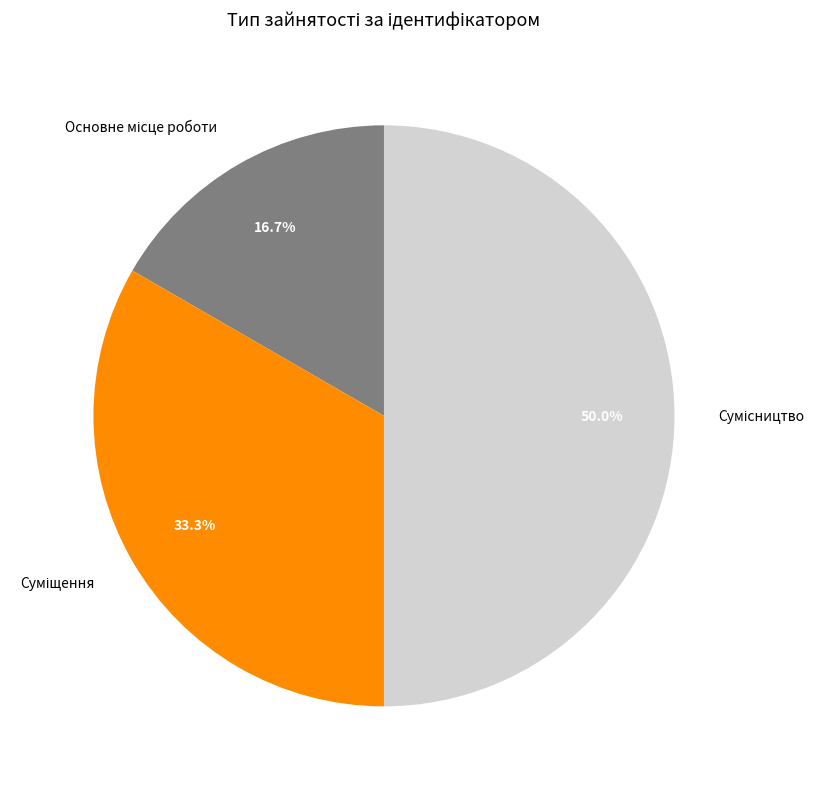

How many segments does this pie chart have?

3